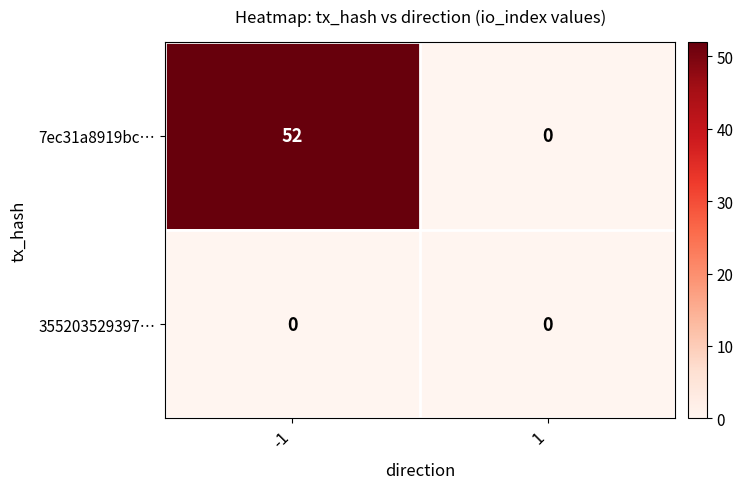

Which series has the widest spread of values?

7ec31a8919bc…